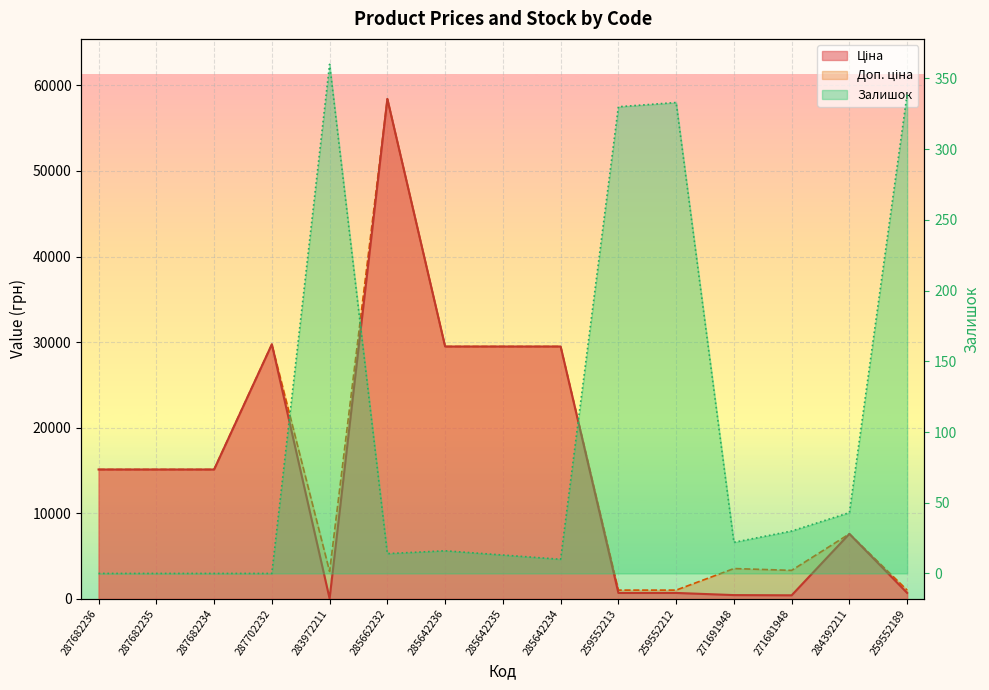

Where does the Залишок series first go above 16?

283972211